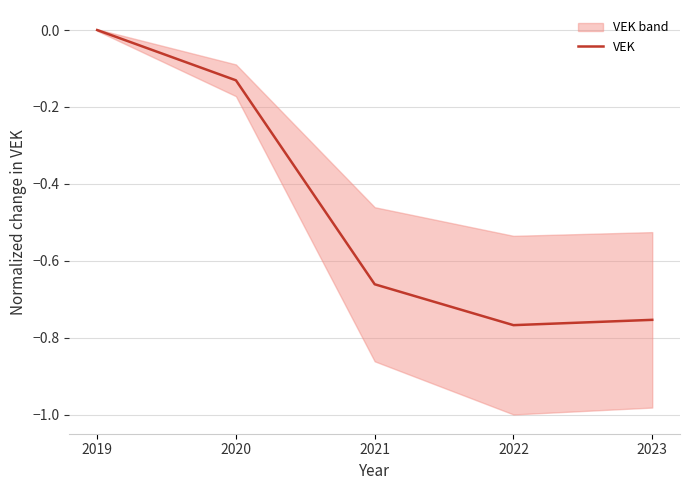

Which has a higher value, 2020 or 2019?

2019